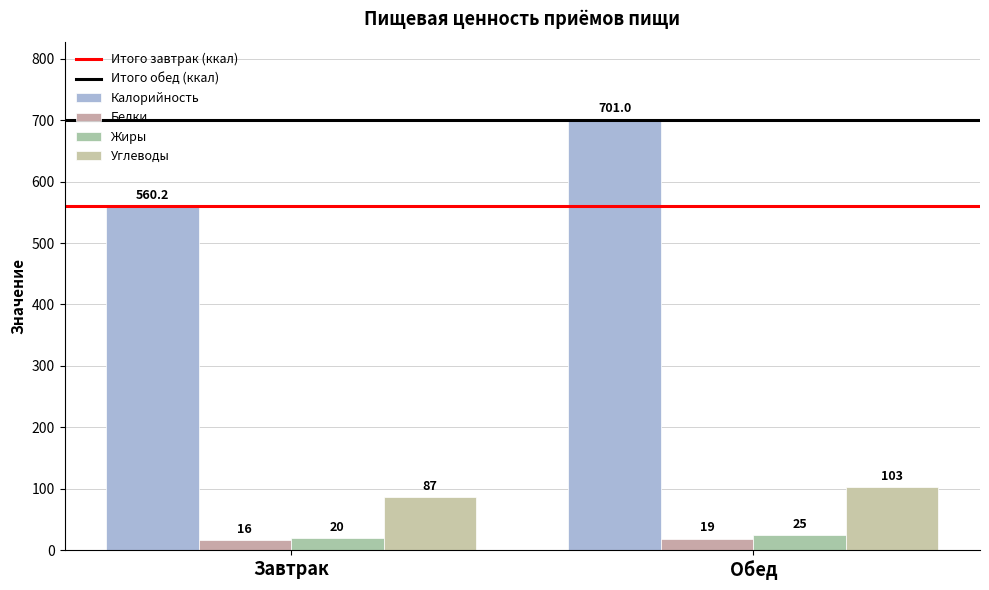

True or false: Калорийность has a value of 701.0 at Обед.

True